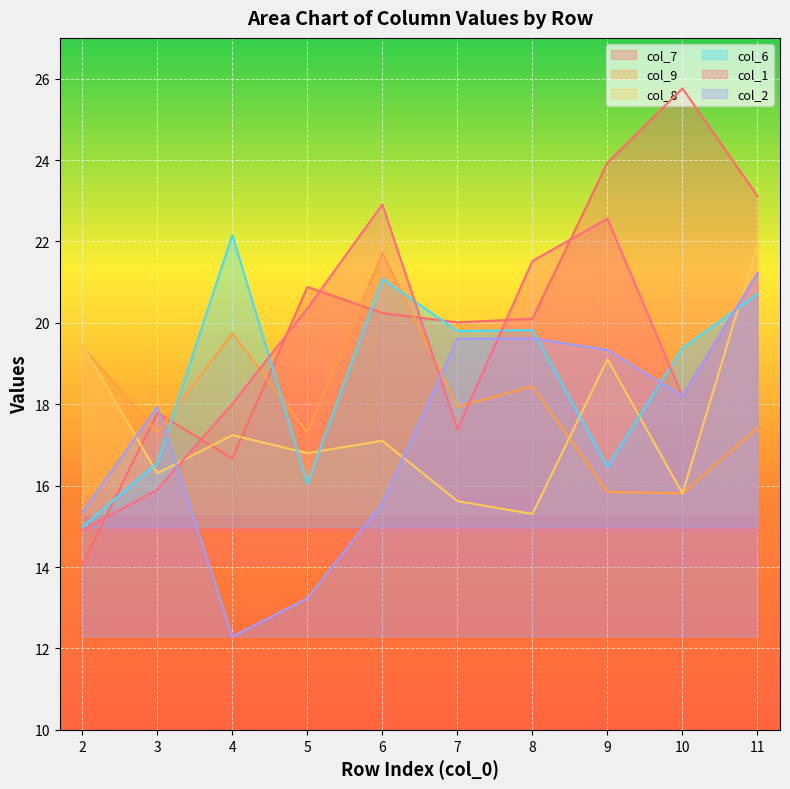

At which label is col_8 closest to 18?

4